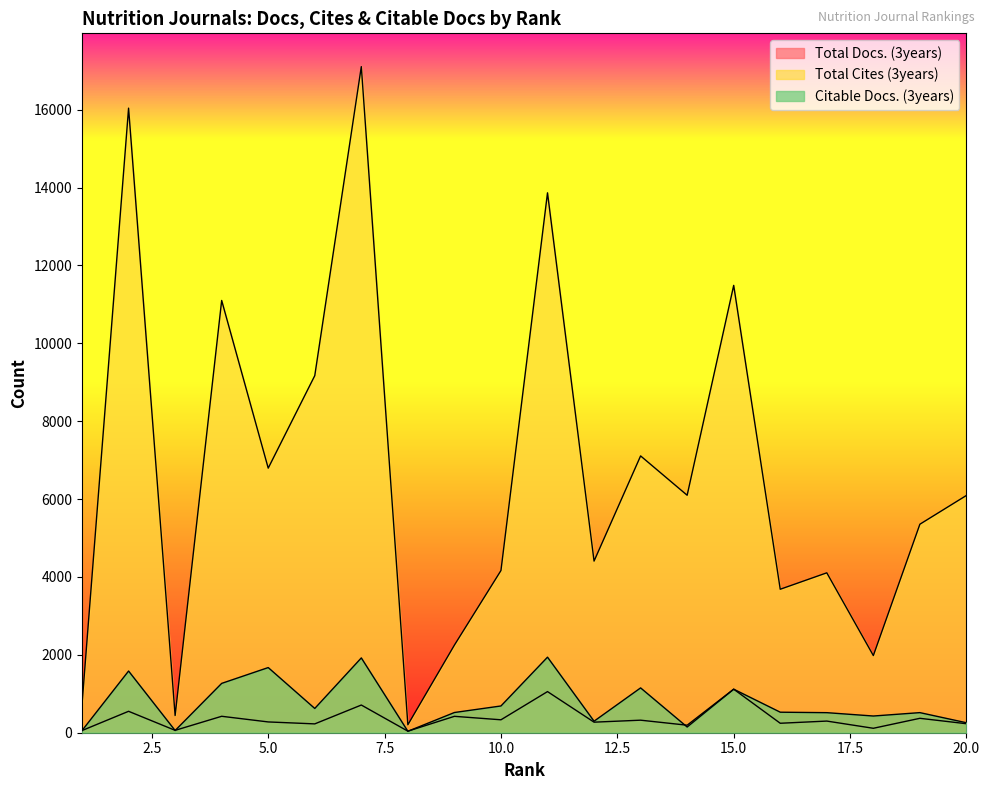

What value does the Total Cites (3years) series have at 20, to the nearest 50?

6100